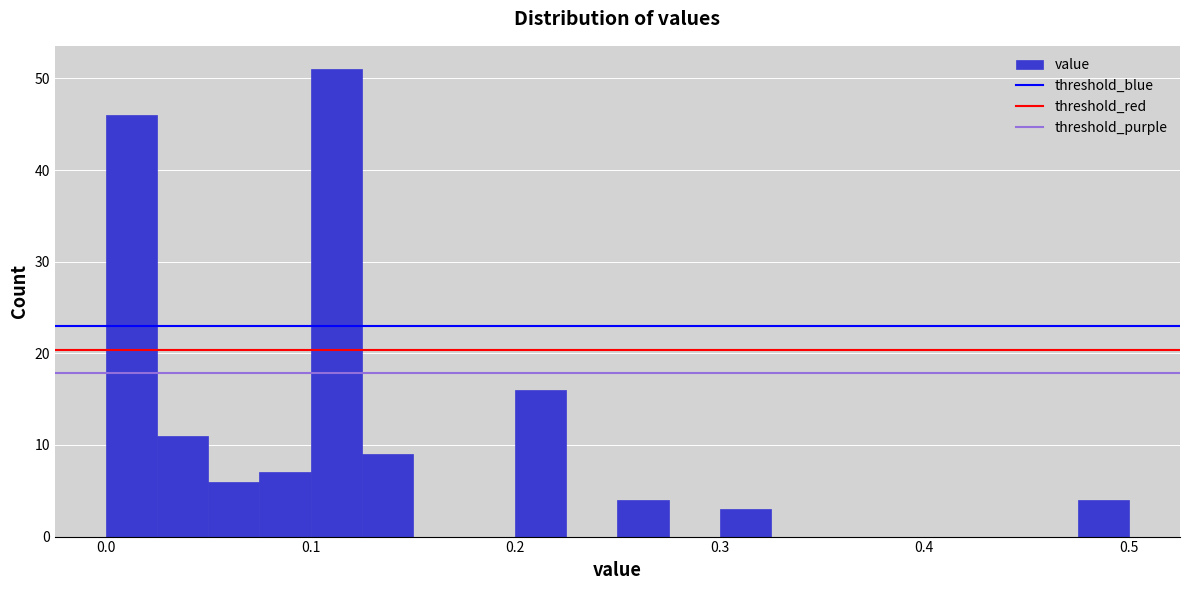

Read against the x-axis, roughly where is the centre of the tallest bar?

0.11